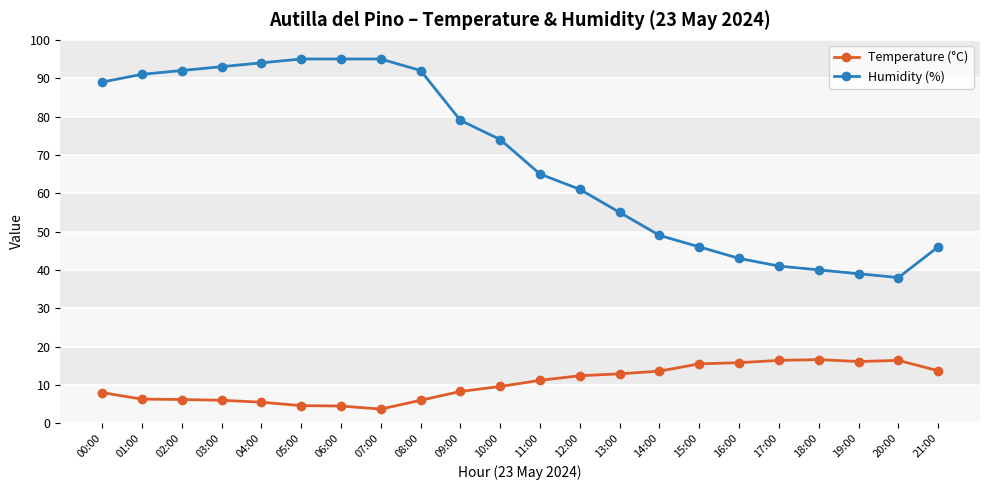

Which series has the widest spread of values?

Humidity (%)